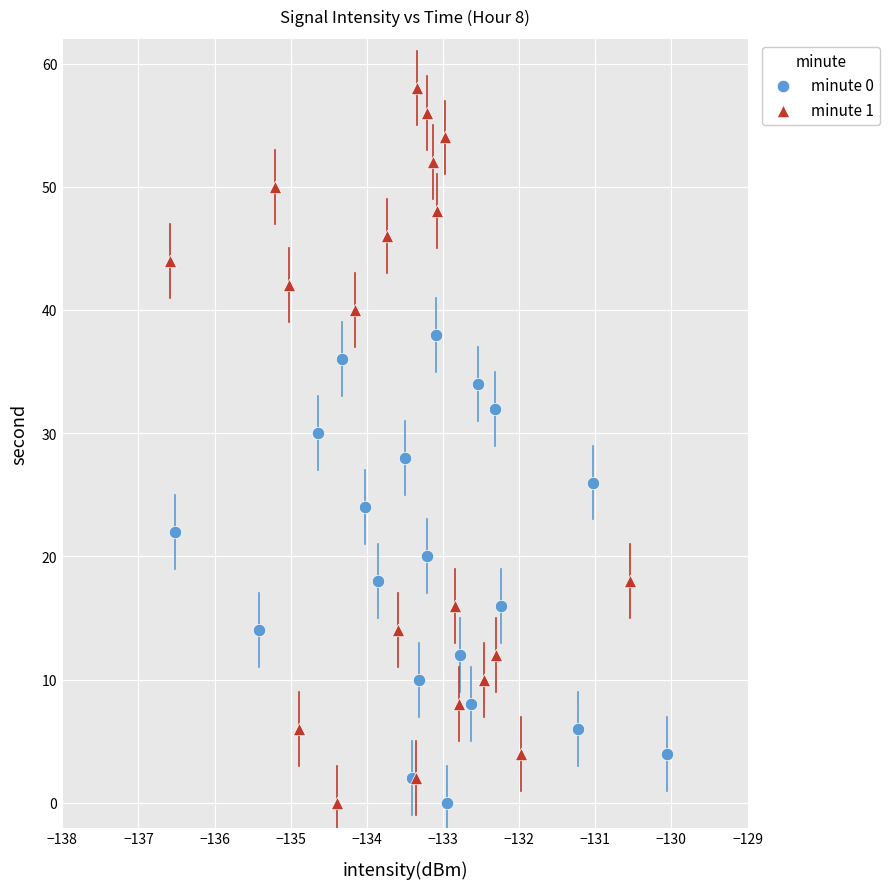

Which series reaches the maximum Y coordinate?

minute 1